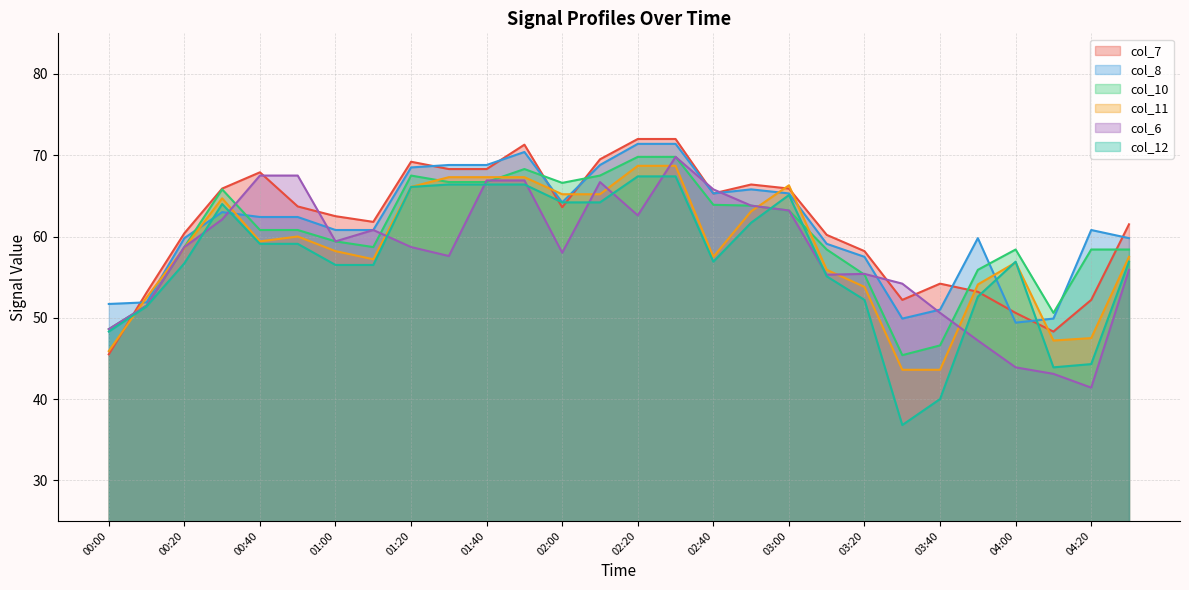

What position from the right is 03:40?

6